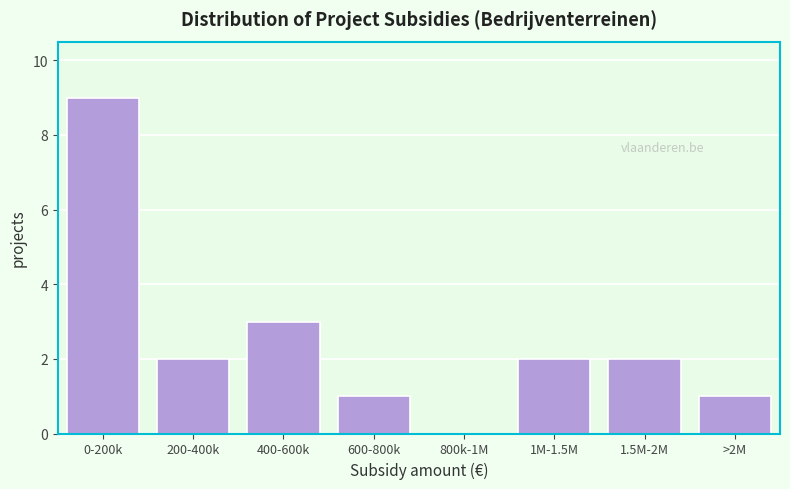

Reading left to right, extract all data points from this chart.

0-200k=9	200-400k=2	400-600k=3	600-800k=1	800k-1M=0	1M-1.5M=2	1.5M-2M=2	>2M=1